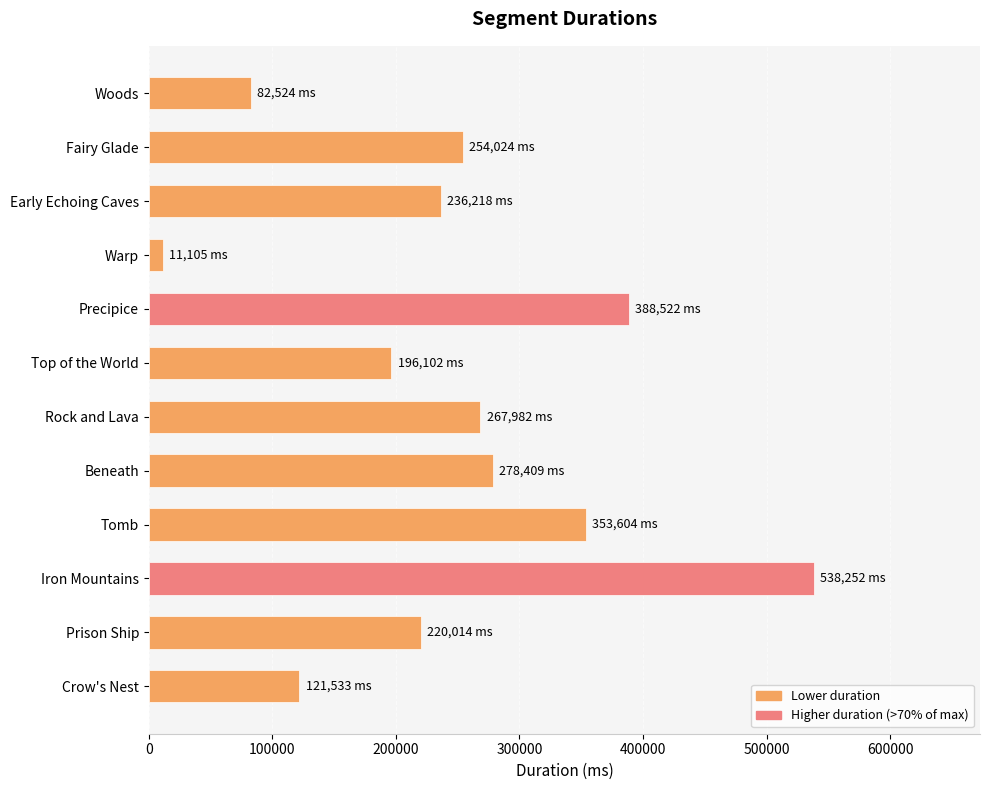

Reading right to left, list all the values displayed in this chart.

121533	220014	538252	353604	278409	267982	196102	388522	11105	236218	254024	82524